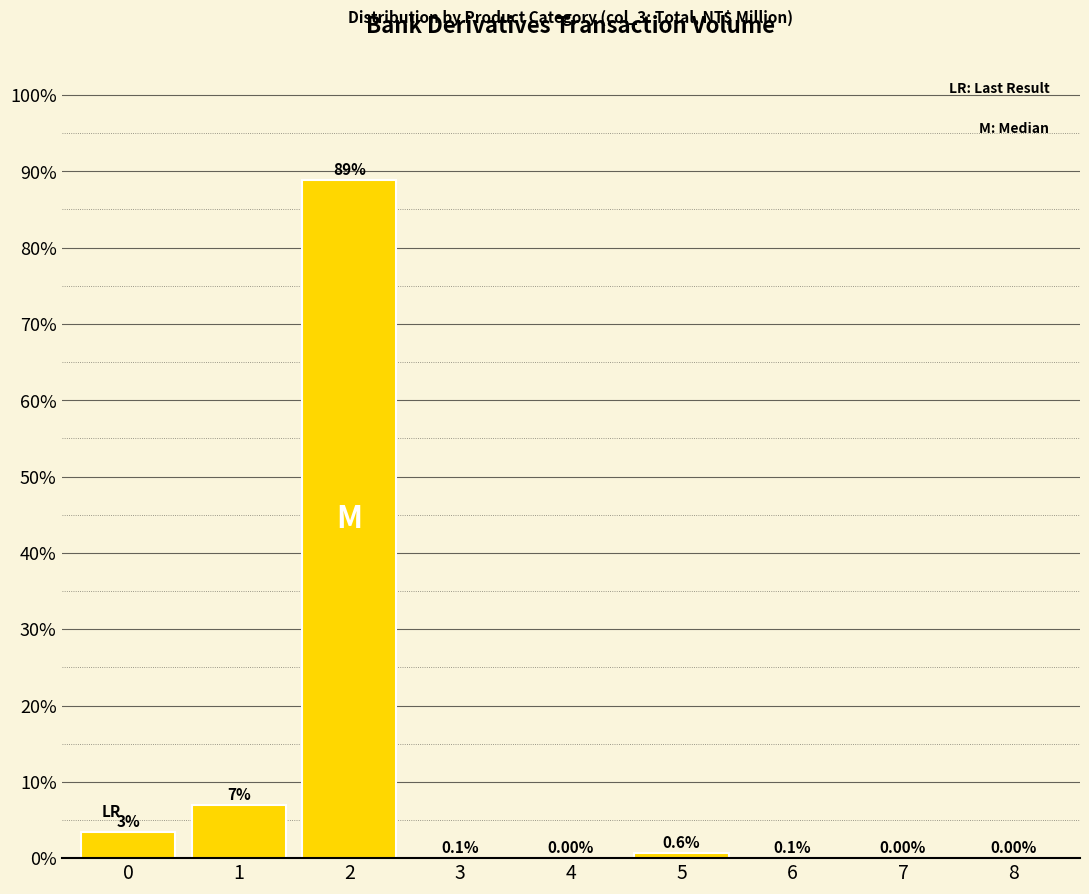

Which has a higher value, 5 or 8?

5